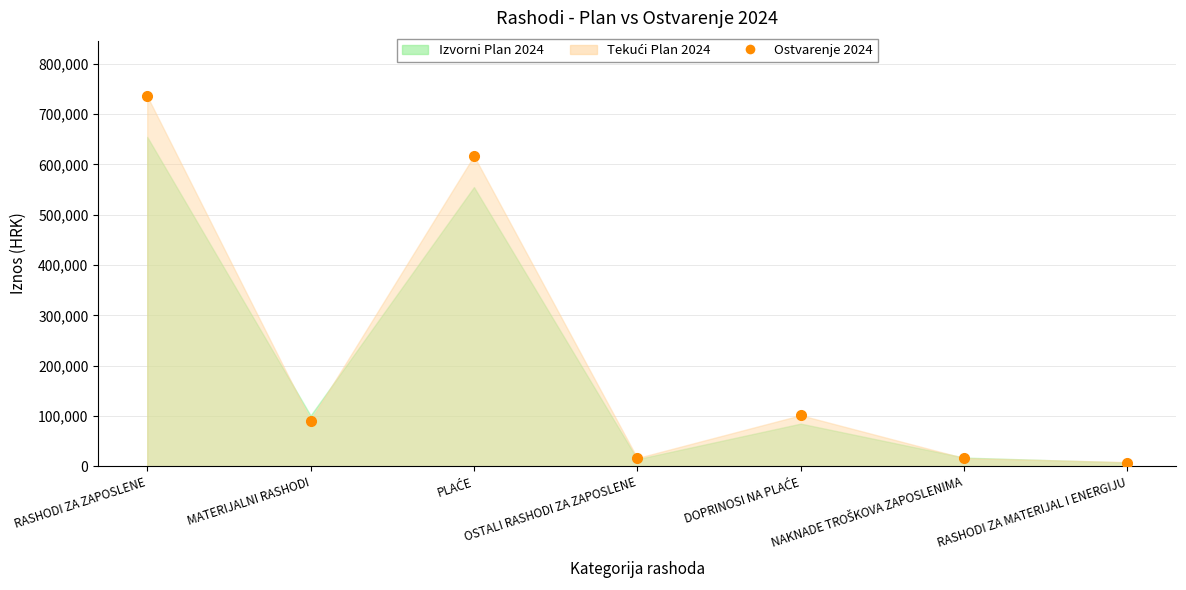

What is the label of the 2nd point from the right?

NAKNADE TROŠKOVA ZAPOSLENIMA